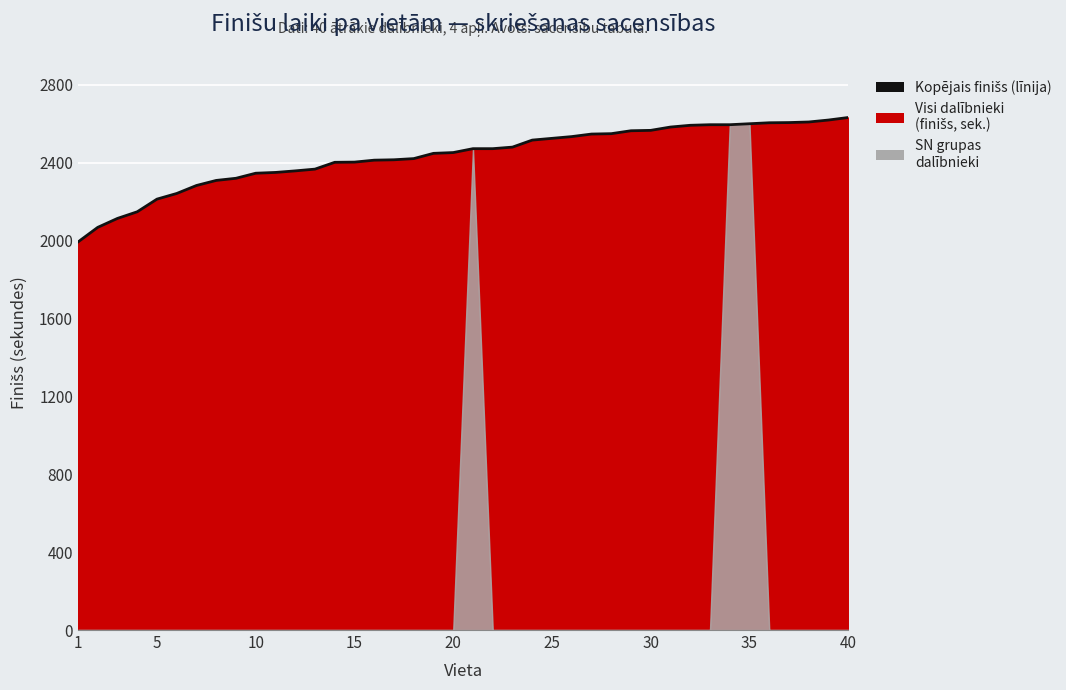

What is the smallest value displayed?

1992